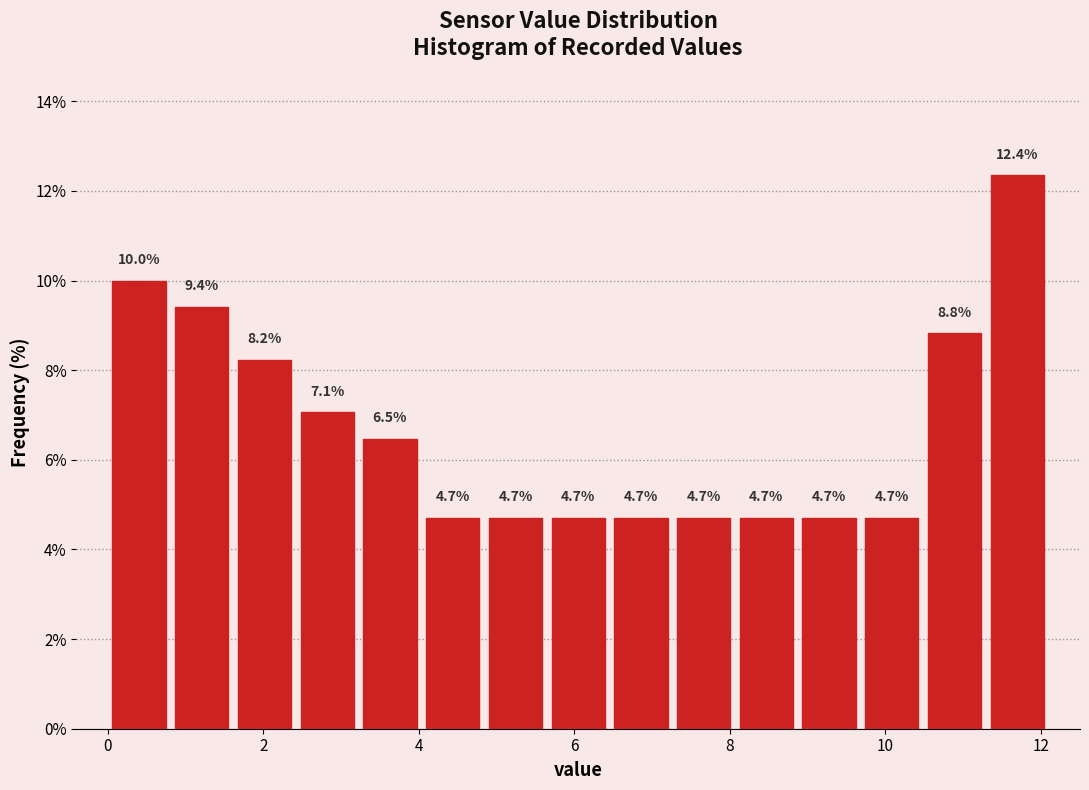

Reading left to right, list every bar in this chart as the range it spans on the x-axis followed by its height. The bar edges are not printed on the chart, so give them approximately, as read against the axis.

0.0 to 0.8: 10.0
0.8 to 1.6: 9.4
1.6 to 2.4: 8.2
2.4 to 3.2: 7.1
3.2 to 4.0: 6.5
4.0 to 4.8: 4.7
4.8 to 5.6: 4.7
5.6 to 6.4: 4.7
6.4 to 7.2: 4.7
7.2 to 8.0: 4.7
8.0 to 8.8: 4.7
8.8 to 9.6: 4.7
9.6 to 10.4: 4.7
10.4 to 11.2: 8.8
11.2 to 12.2: 12.4